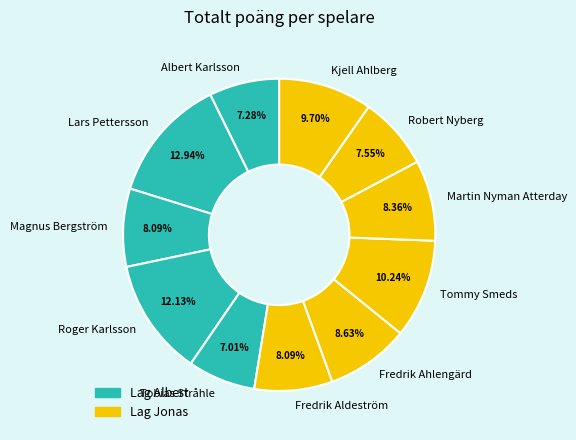

What portion of the pie excludes Robert Nyberg?

92.5%